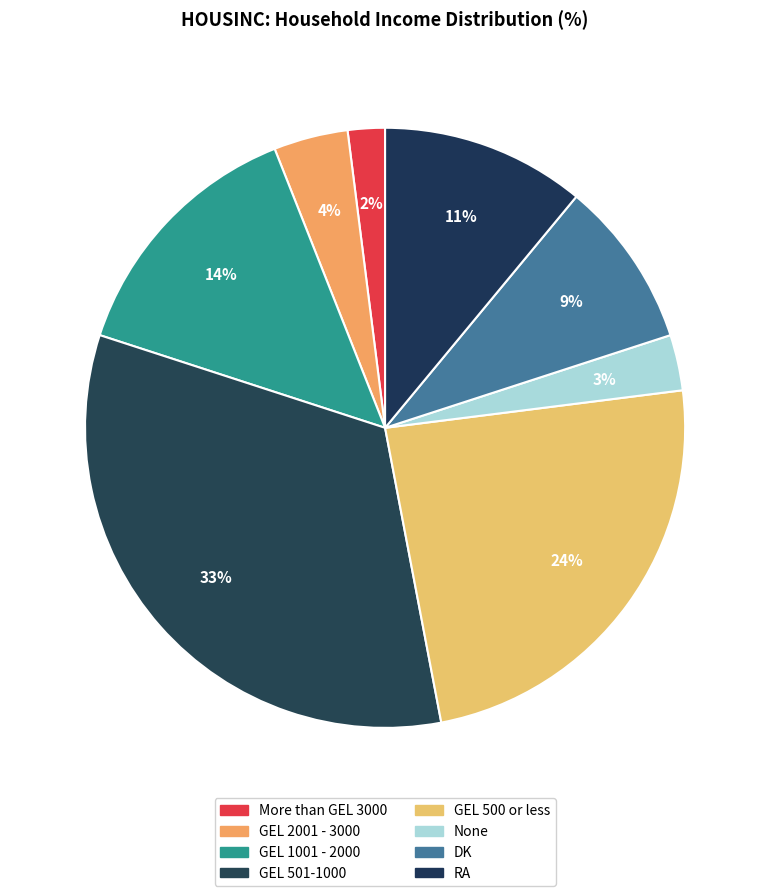

To the nearest percent, what percentage of the pie is More than GEL 3000?

2%